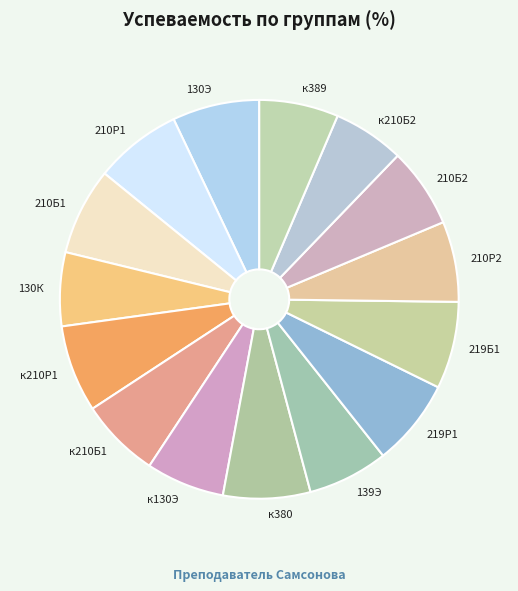

Is there any slice that represents more than half of the pie?

No